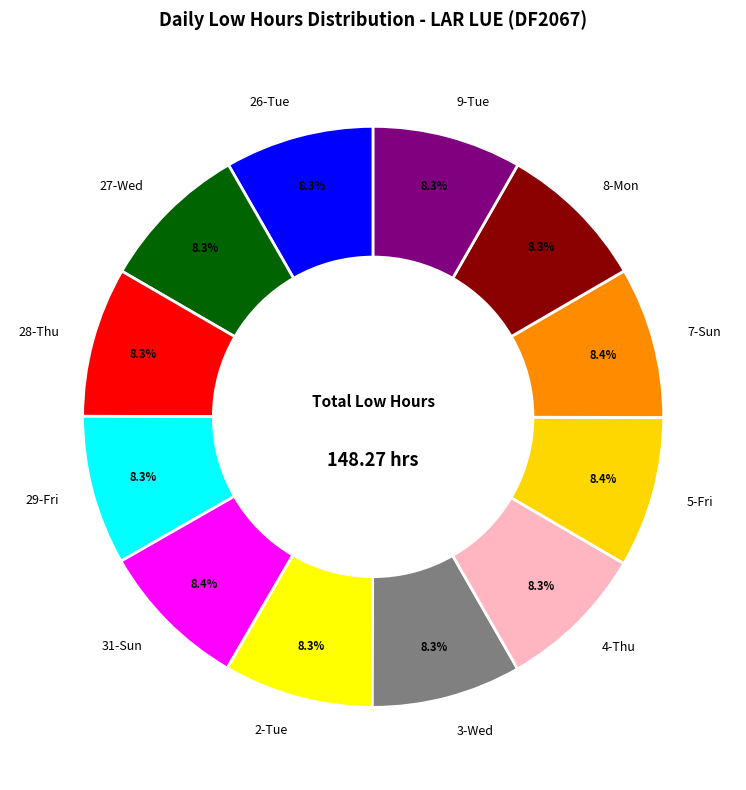

Is 4-Thu the majority of the pie?

No